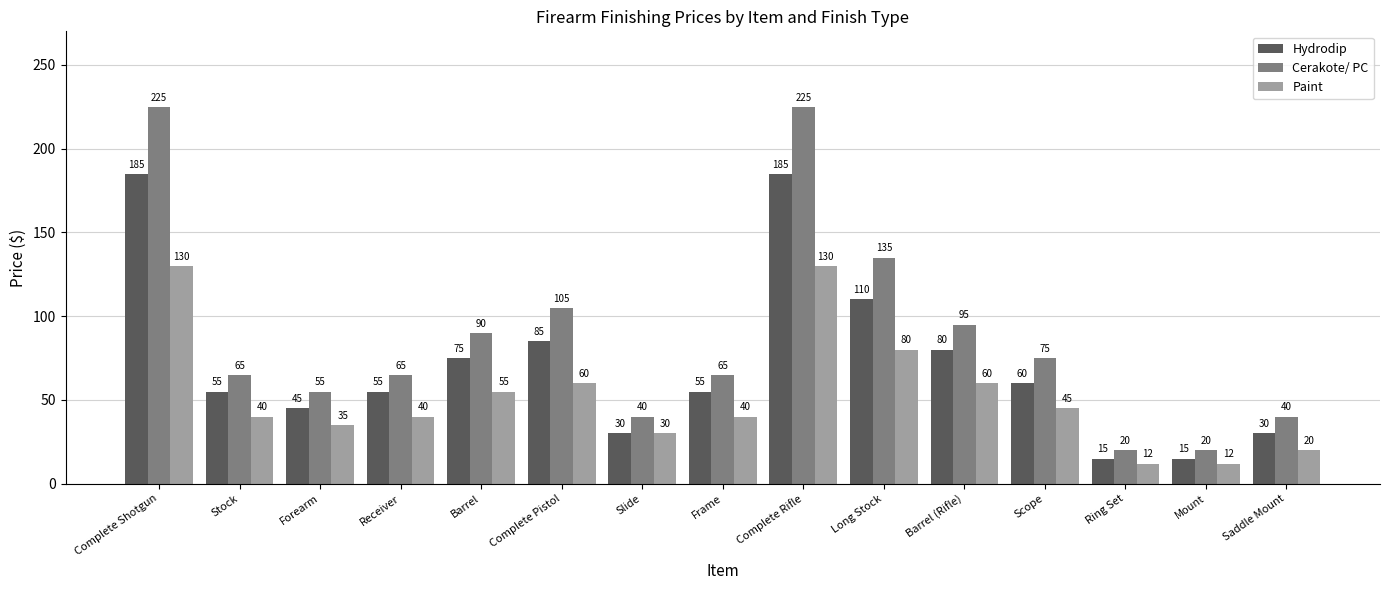

Does the chart contain stacked bars?

No